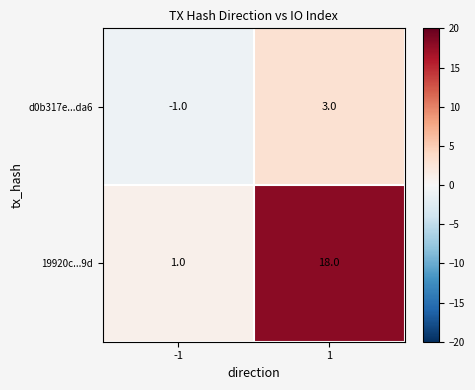

At how many categories does at least one series exceed 7?

1